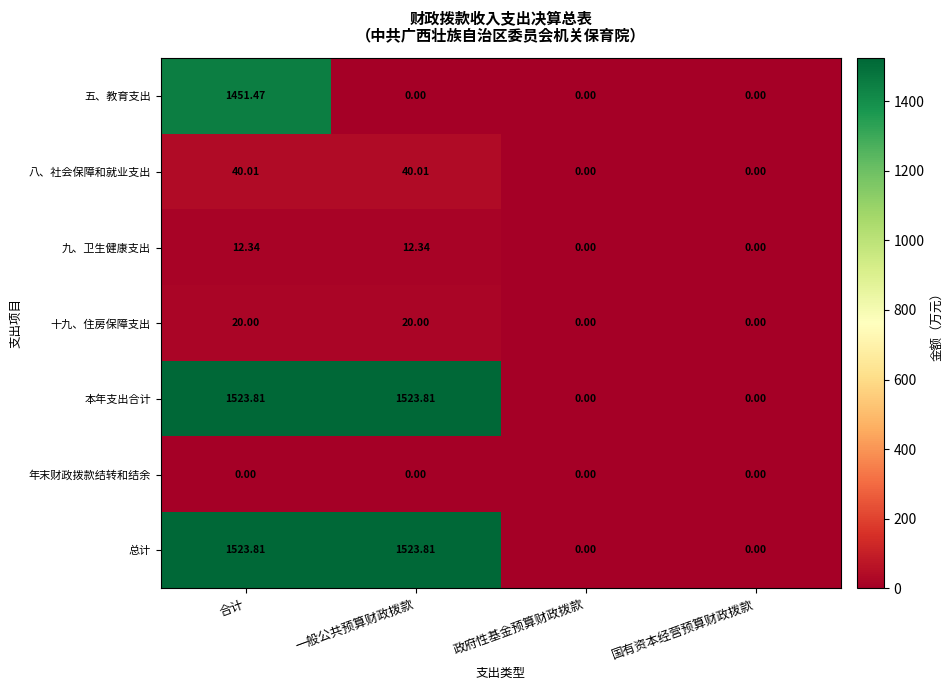

At which label does 九、卫生健康支出 first exceed 12?

合计